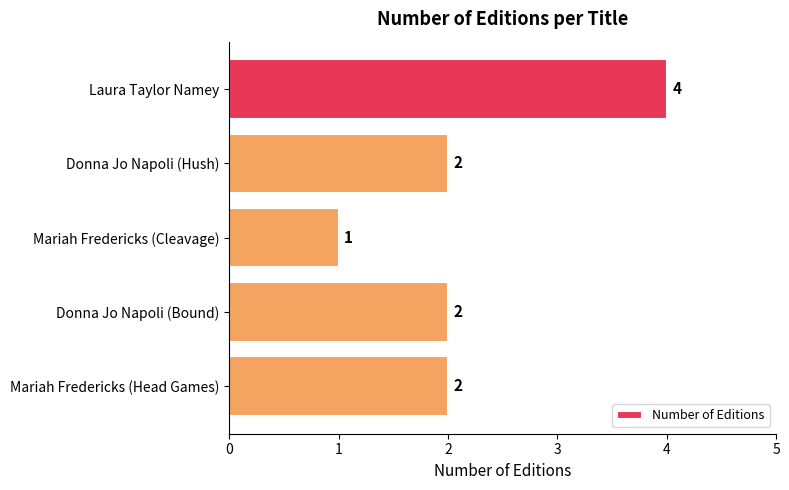

Are the bars grouped side by side (vs. stacked)?

No